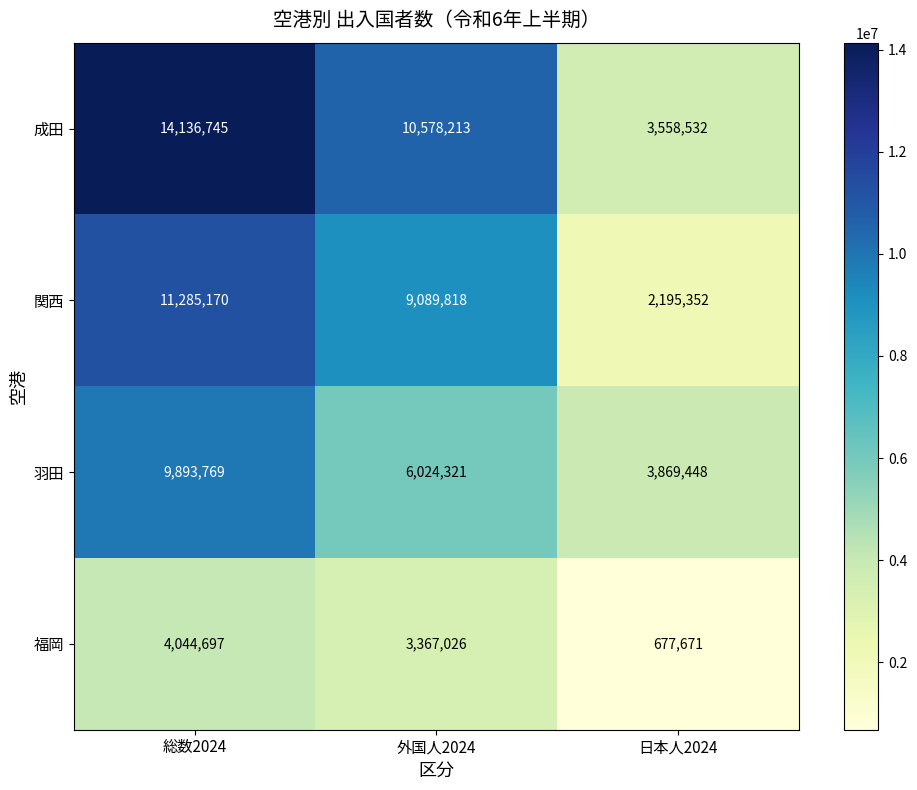

At which label does 成田 first exceed 10578213?

総数2024